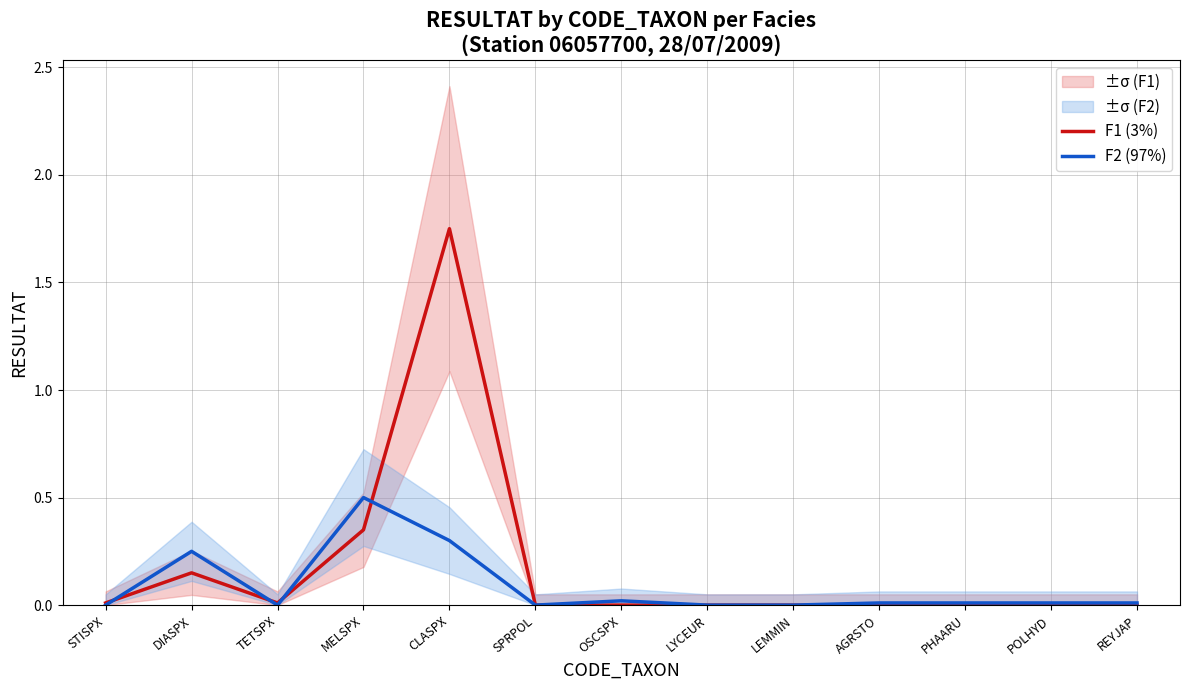

The value of F2 (97%) at SPRPOL is 0.2. True or false?

False